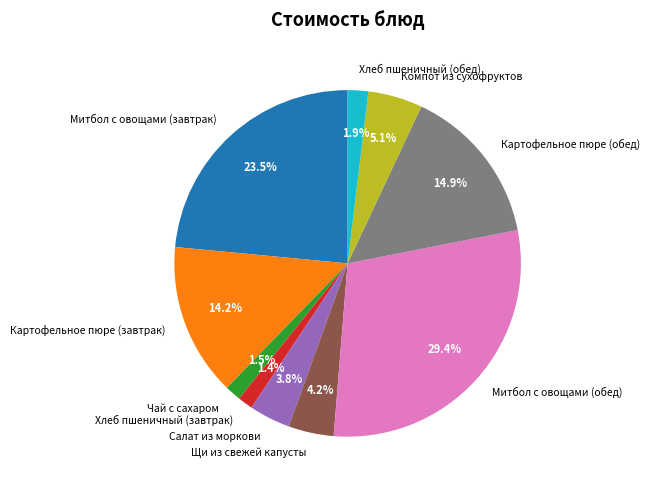

True or false: Картофельное пюре (обед) accounts for 15% of the total.

True